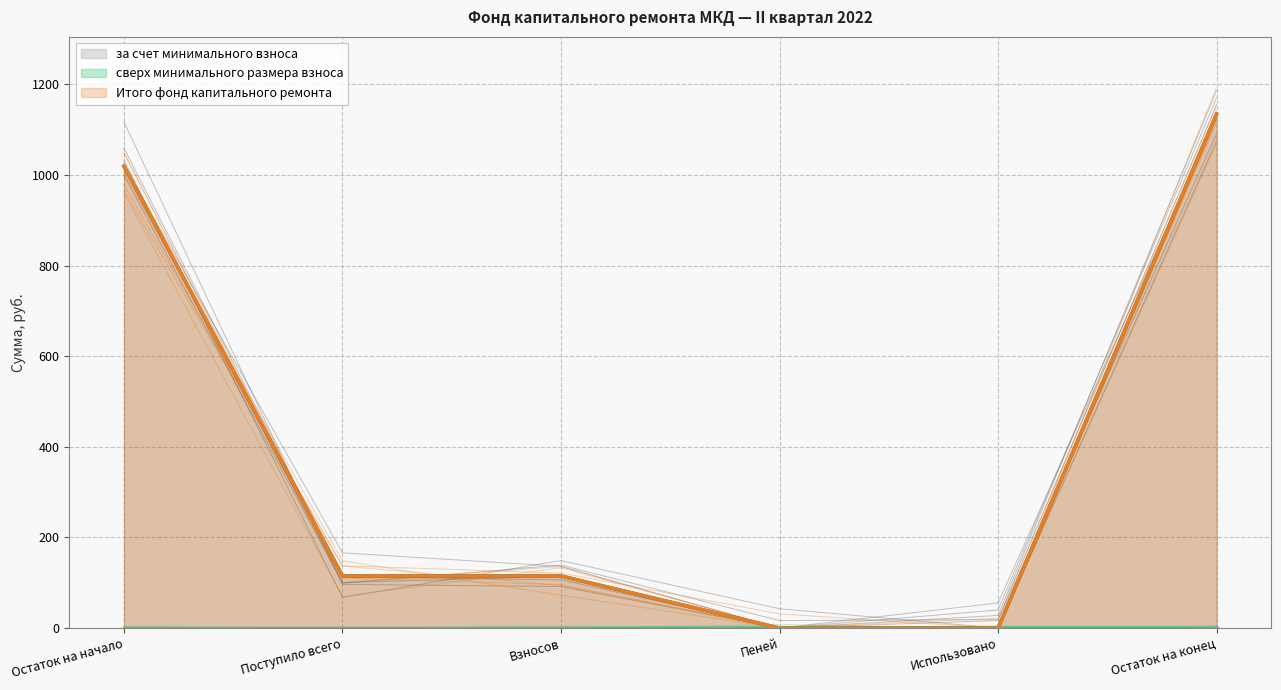

Which category has the lowest value across all series?

Пеней